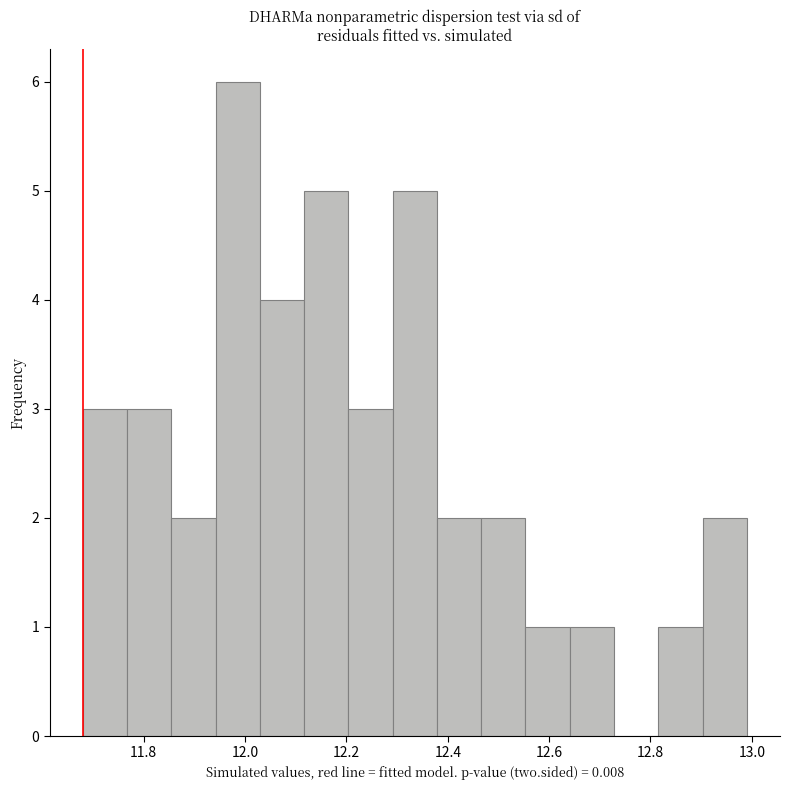

Which range on the x-axis has the tallest bar?

11.94 to 12.02